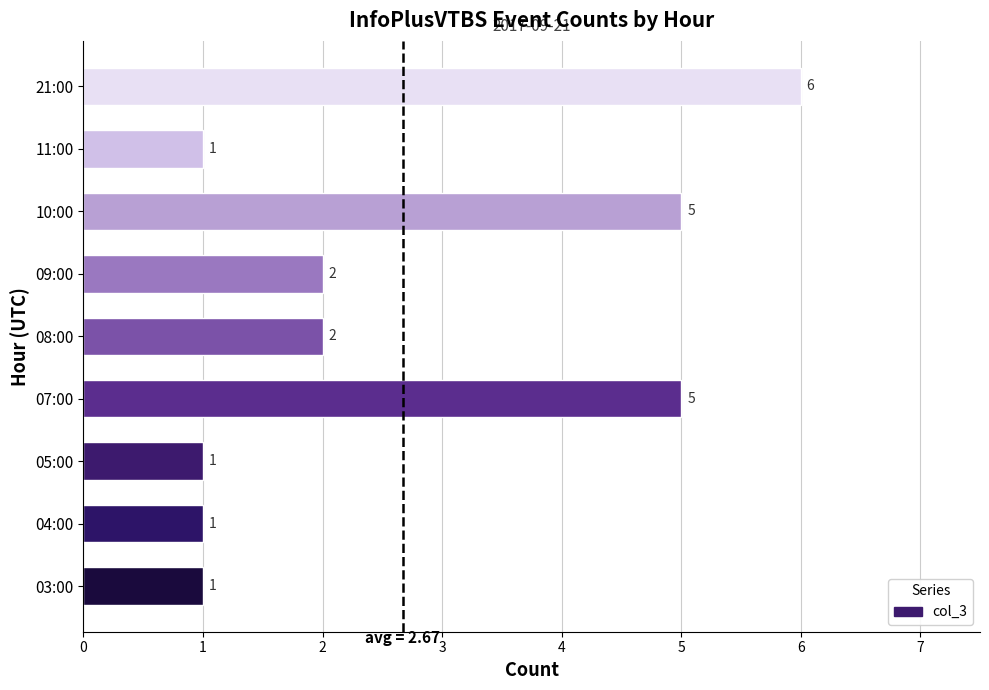

Is it true that the value at 04:00 is 1?

True